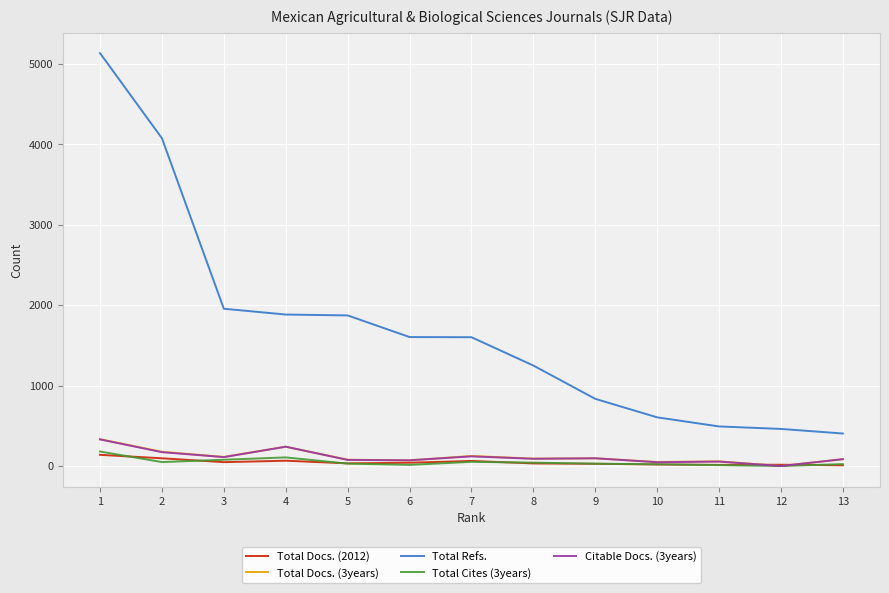

At which category is the sum across all series the highest?

1